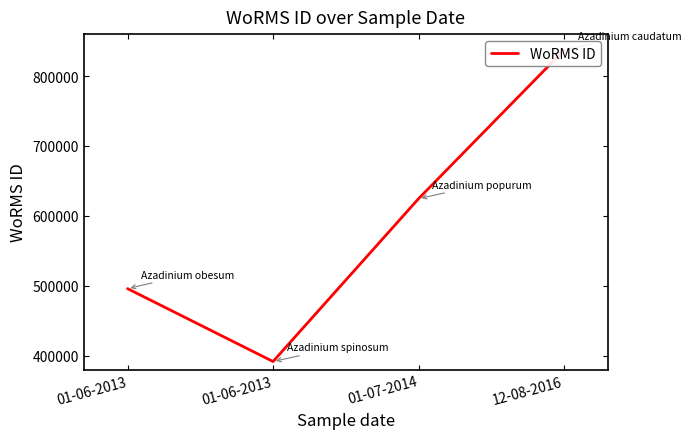

What is the ratio of the value at 01-07-2014 to the value at 12-08-2016?

0.7